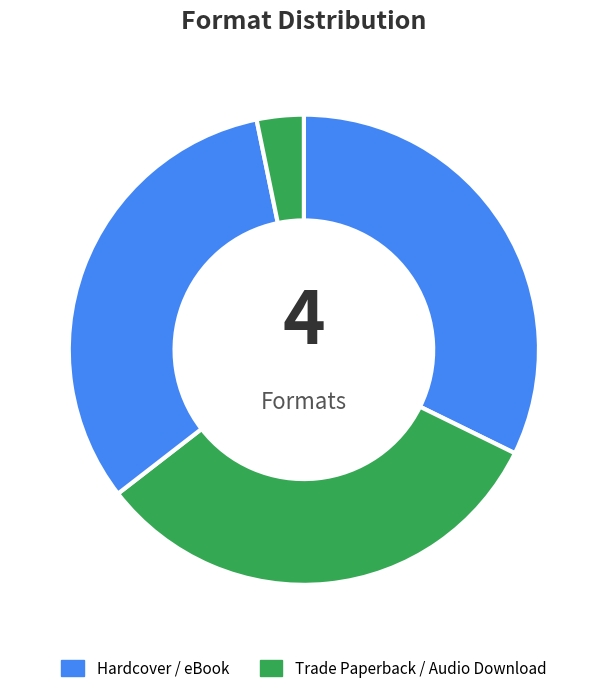

To the nearest percent, what is the average slice percentage?

25%